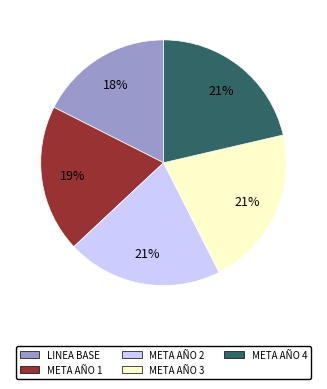

Does any single category account for the majority?

No